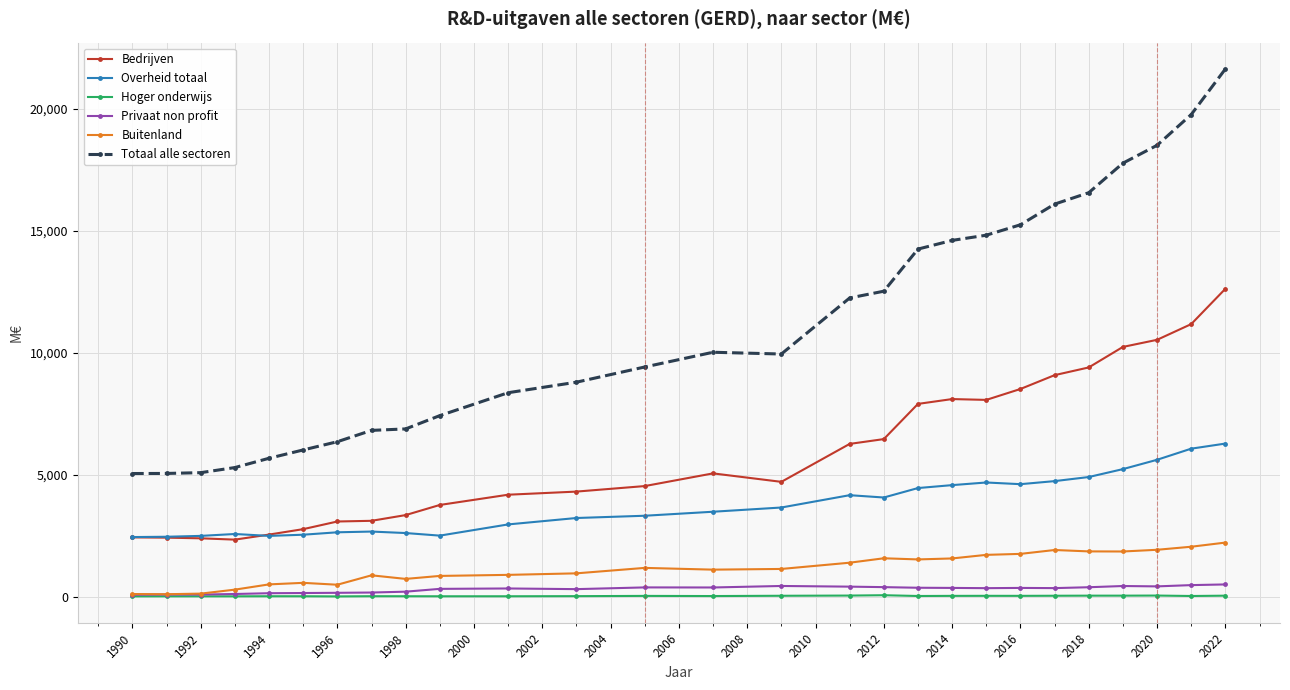

What is the difference between the maximum and minimum values in the Buitenland series?

2116.1